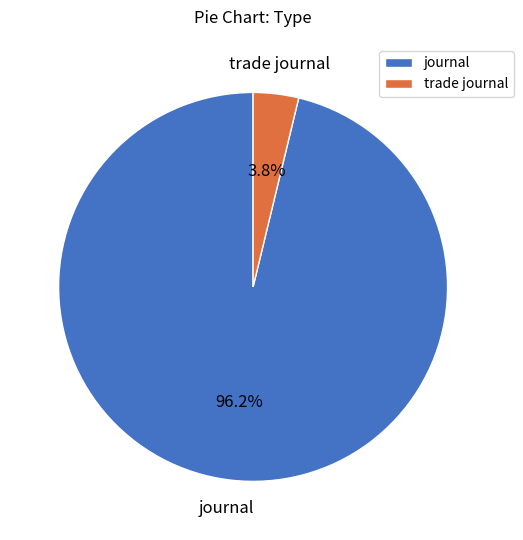

How many segments does this pie chart have?

2